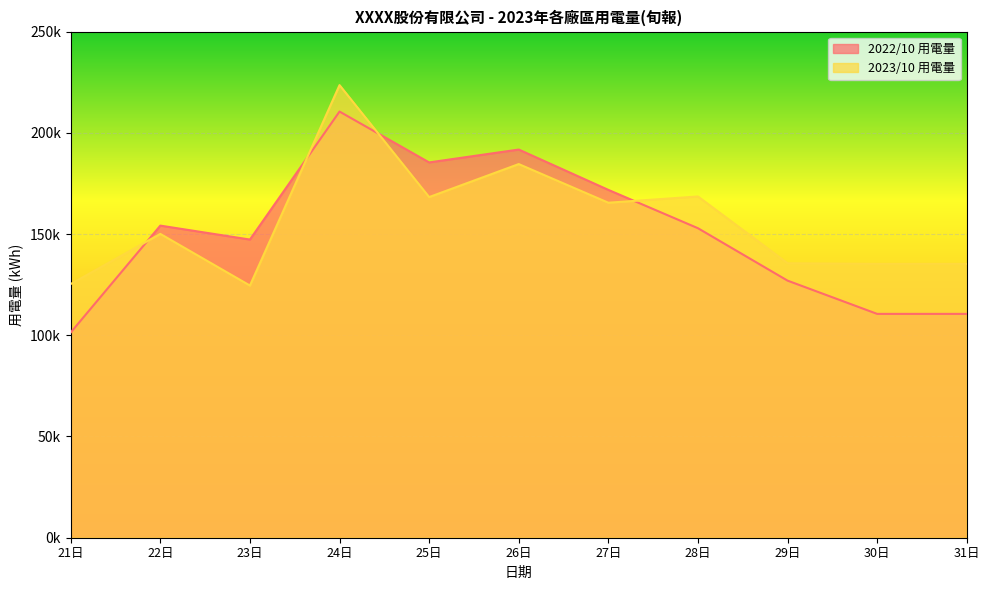

What is the sum of all 2023/10 用電量 values?

1716284.3